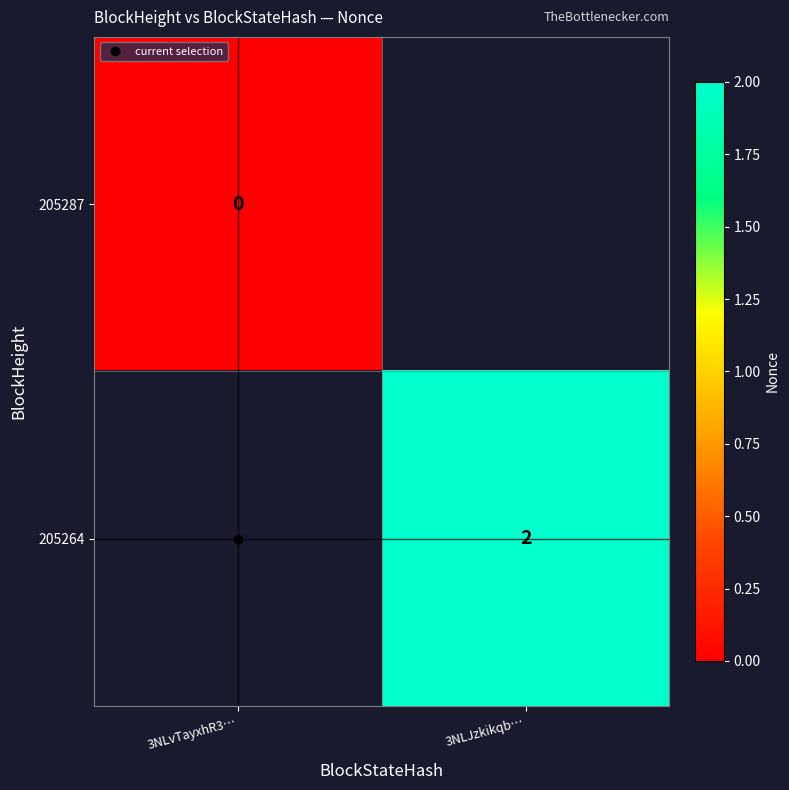

What is the maximum value shown in the chart?

2.0